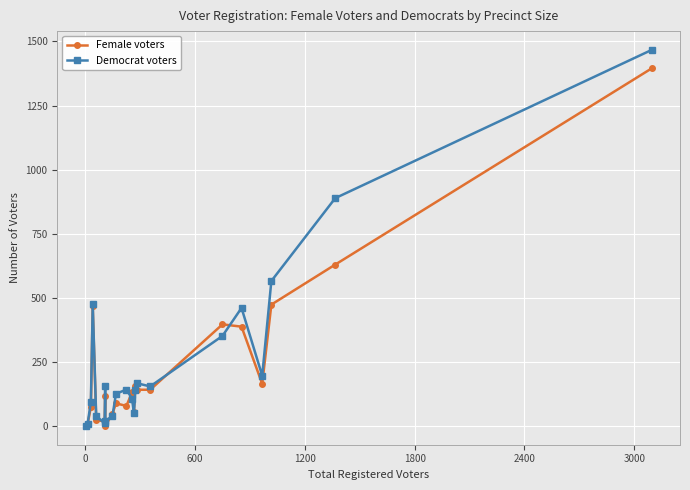

Which series has the widest spread of values?

Democrat voters